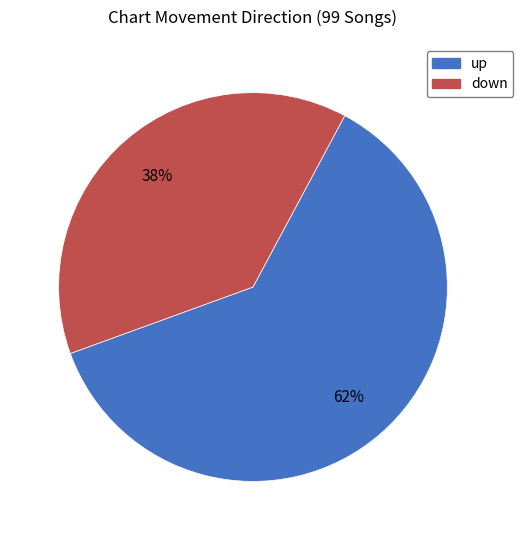

Does up represent more than half of the total?

Yes